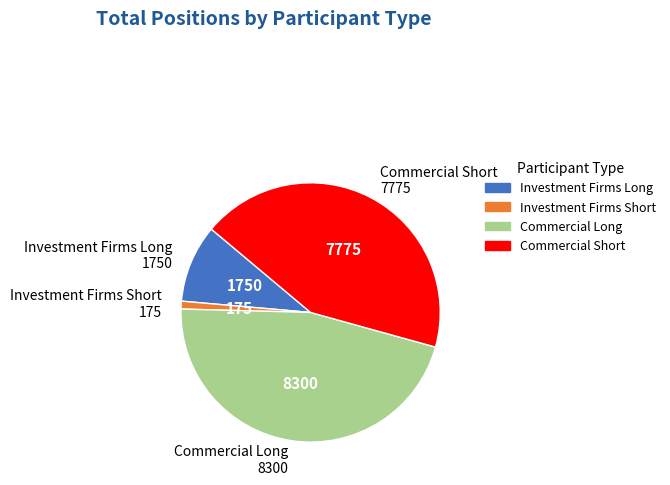

Which slice is the largest?

Commercial Long